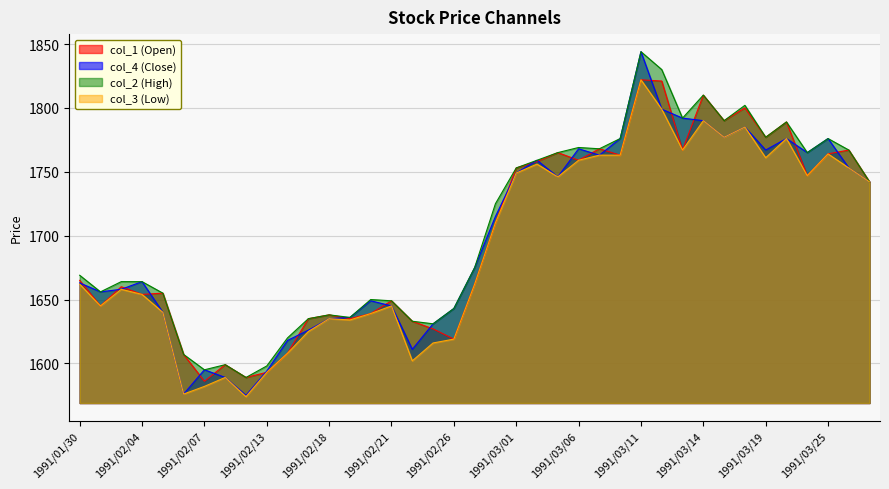

How many interior local peaks does the col_2 series have?

9